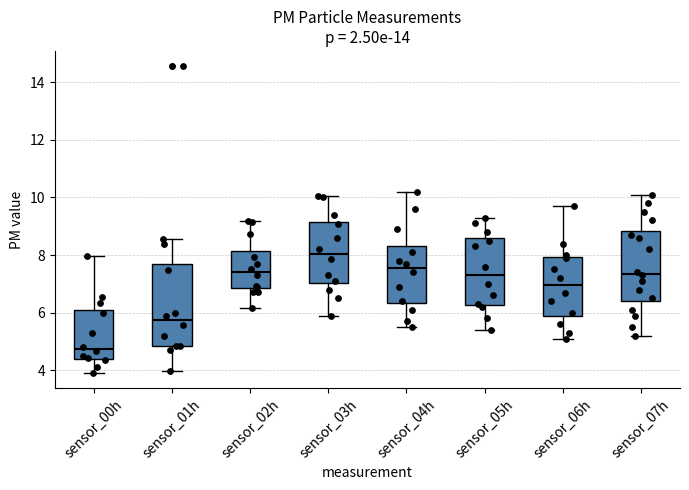

Reading left to right, read every box against the y-axis: the position of its median line, the range the box covers, and the ends of its whiskers. The values are not printed on the chart, so give them approximately, as read against the axis.

sensor_00h: median 4.8, box 4.4 to 6.0, whiskers 4.0 to 8.0
sensor_01h: median 5.8, box 4.8 to 7.8, whiskers 4.0 to 8.6
sensor_02h: median 7.4, box 6.8 to 8.2, whiskers 6.2 to 9.2
sensor_03h: median 8.0, box 7.0 to 9.2, whiskers 6.0 to 10.0
sensor_04h: median 7.6, box 6.4 to 8.4, whiskers 5.6 to 10.2
sensor_05h: median 7.4, box 6.2 to 8.6, whiskers 5.4 to 9.4
sensor_06h: median 7.0, box 6.0 to 8.0, whiskers 5.2 to 9.8
sensor_07h: median 7.4, box 6.4 to 8.8, whiskers 5.2 to 10.2